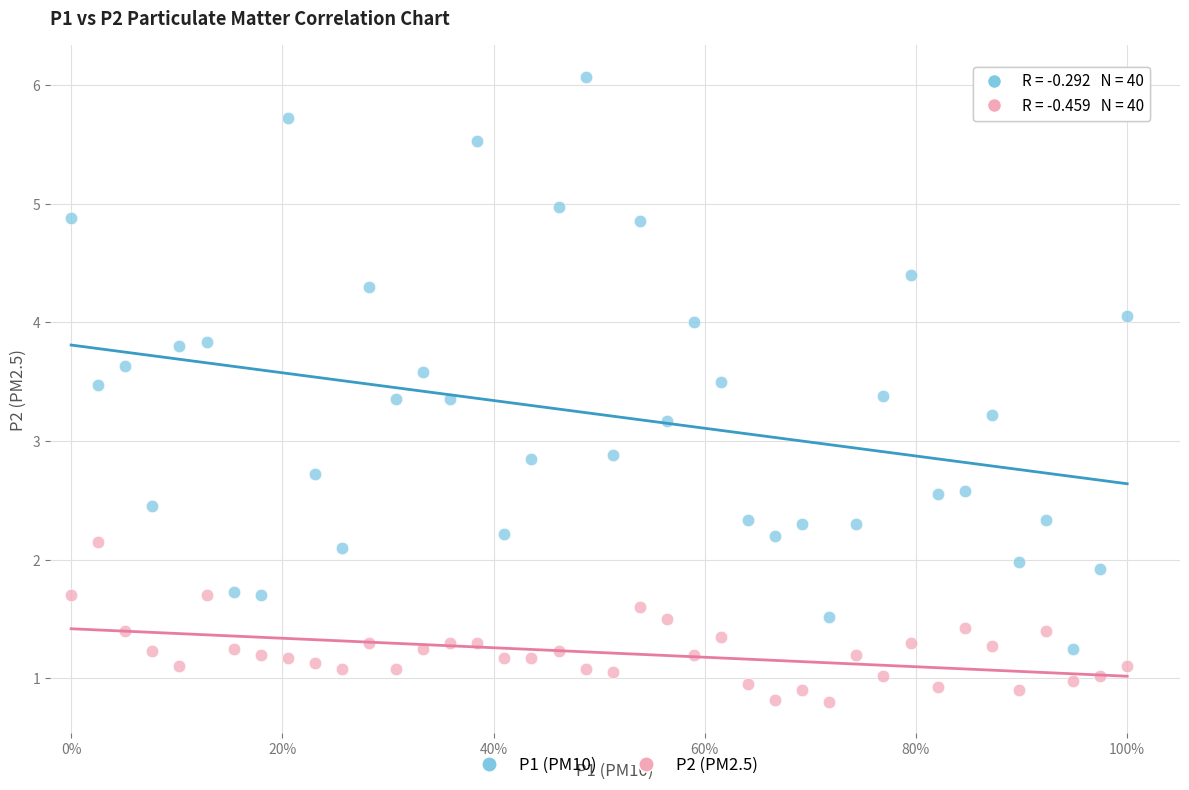

Across all data points, what is the range of Y values (max minus min)?

5.3